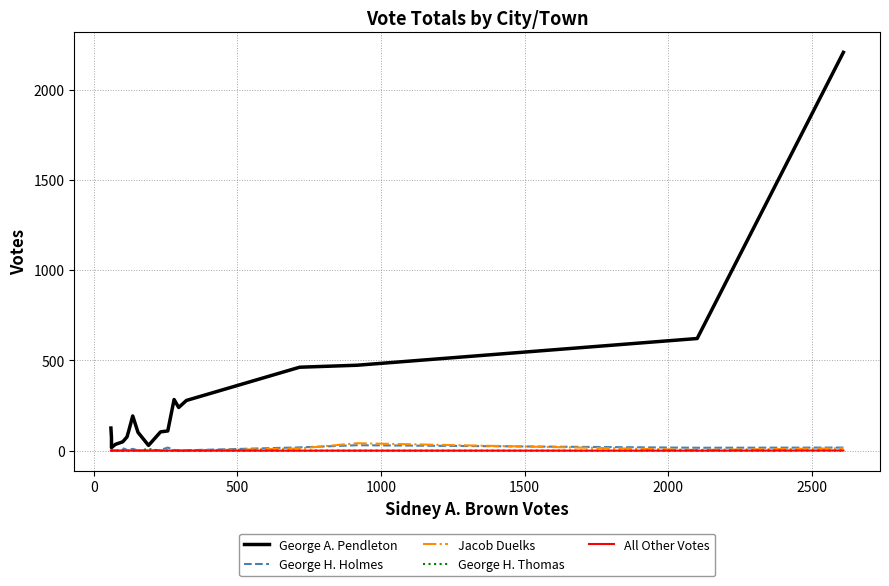

How many values in George H. Holmes are above zero?

16